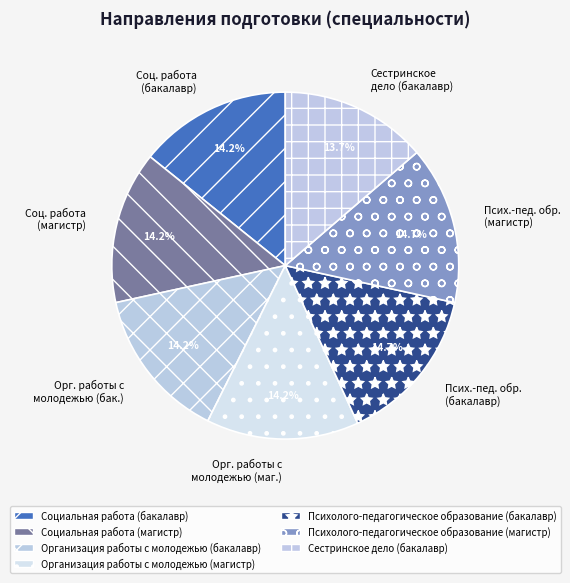

To the nearest percent, what is the difference between the largest and smallest slice percentages?

1%